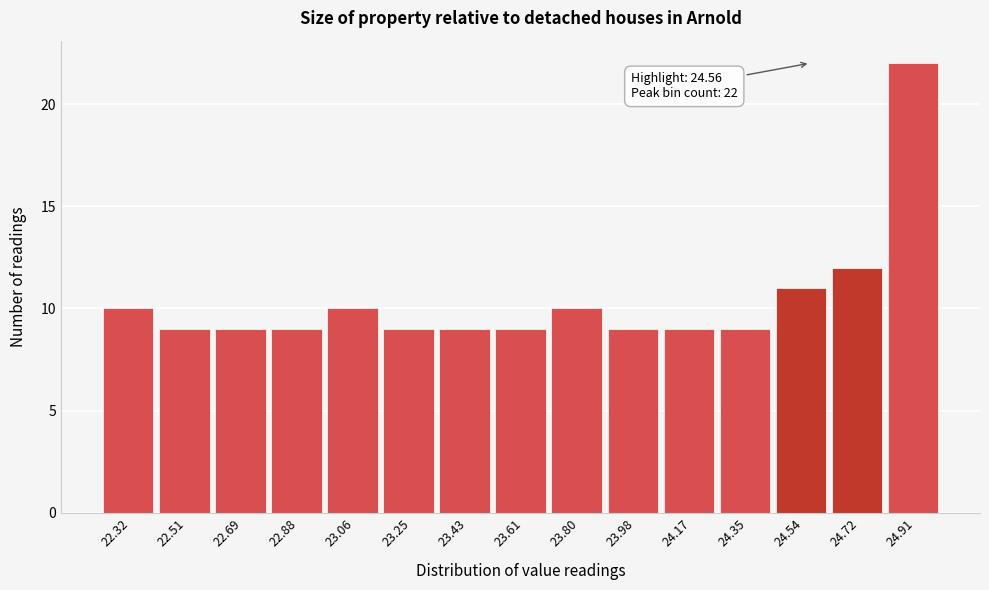

Which range on the x-axis has the tallest bar?

24.82 to 25.00